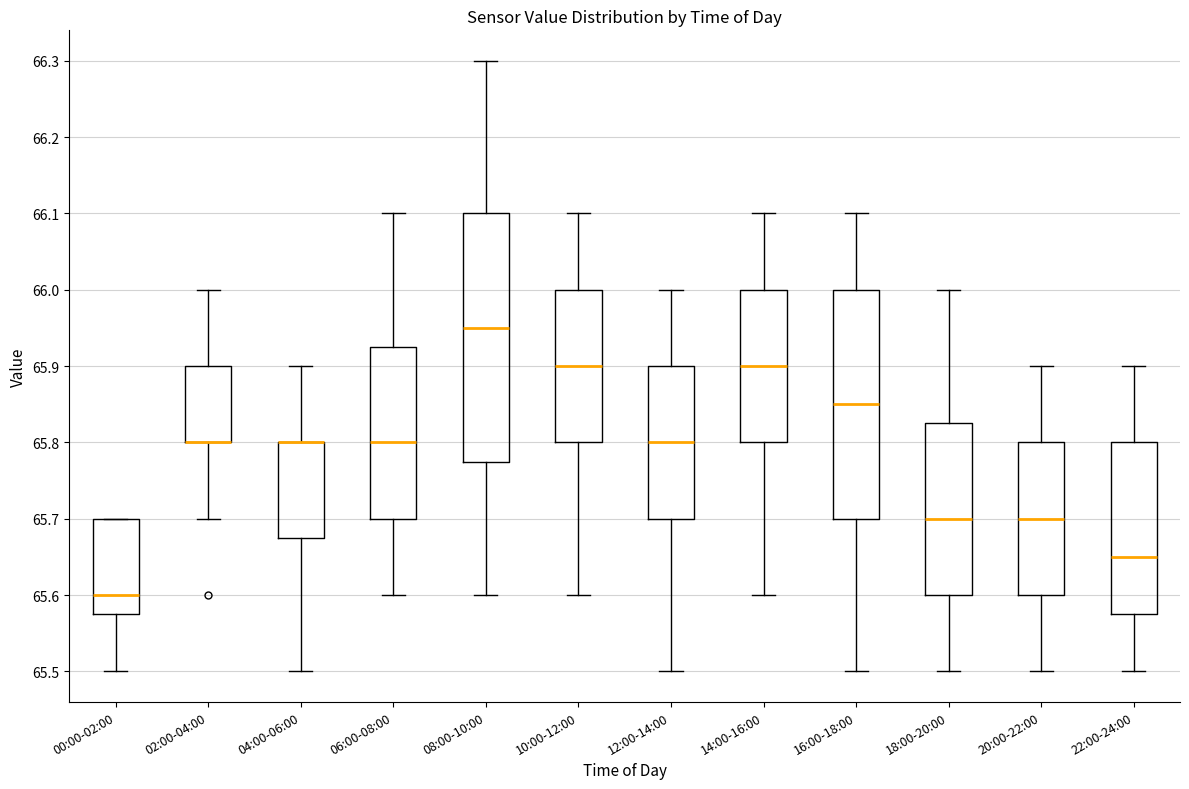

Reading left to right, transcribe this box plot: for each box, give where its median line is, the range the box spans, and where its two whiskers end, as read against the y-axis. The values are not printed on the chart, so give them approximately, as read against the axis.

00:00-02:00: median 65.60, box 65.58 to 65.70, whiskers 65.50 to 65.70
02:00-04:00: median 65.80 (drawn on the box's lower edge), box 65.80 to 65.90, whiskers 65.70 to 66.00
04:00-06:00: median 65.80 (drawn on the box's upper edge), box 65.68 to 65.80, whiskers 65.50 to 65.90
06:00-08:00: median 65.80, box 65.70 to 65.93, whiskers 65.60 to 66.10
08:00-10:00: median 65.95, box 65.78 to 66.10, whiskers 65.60 to 66.30
10:00-12:00: median 65.90, box 65.80 to 66.00, whiskers 65.60 to 66.10
12:00-14:00: median 65.80, box 65.70 to 65.90, whiskers 65.50 to 66.00
14:00-16:00: median 65.90, box 65.80 to 66.00, whiskers 65.60 to 66.10
16:00-18:00: median 65.85, box 65.70 to 66.00, whiskers 65.50 to 66.10
18:00-20:00: median 65.70, box 65.60 to 65.83, whiskers 65.50 to 66.00
20:00-22:00: median 65.70, box 65.60 to 65.80, whiskers 65.50 to 65.90
22:00-24:00: median 65.65, box 65.58 to 65.80, whiskers 65.50 to 65.90